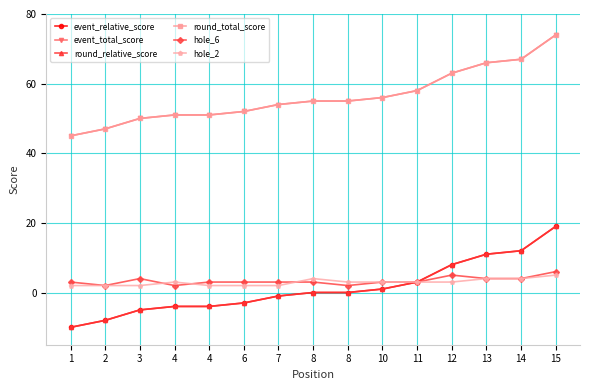

Does the chart have visible grid lines?

Yes